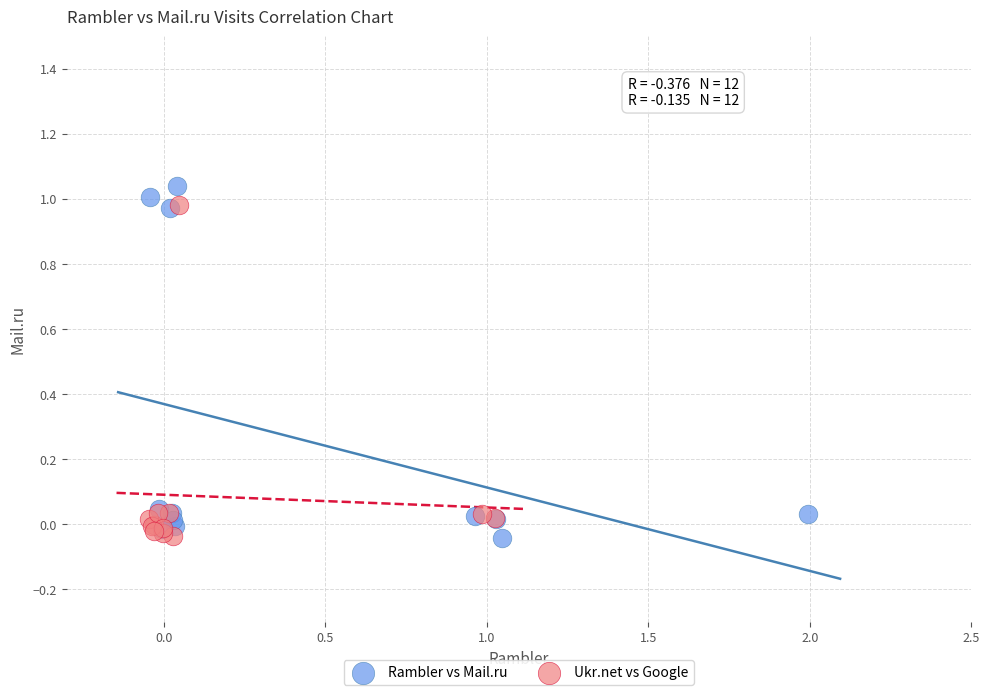

Which series has the largest Y range (max minus min)?

Rambler vs Mail.ru